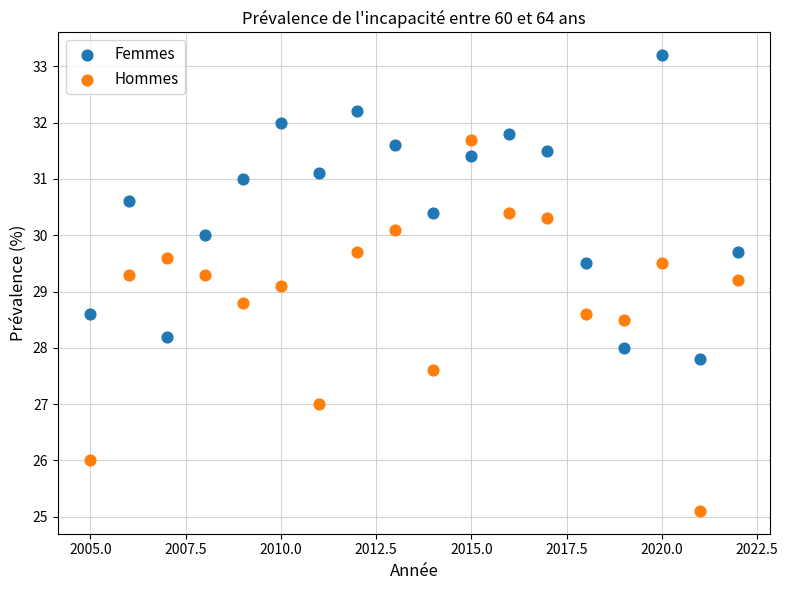

Across all data points, what is the range of X values (max minus min)?

17.0